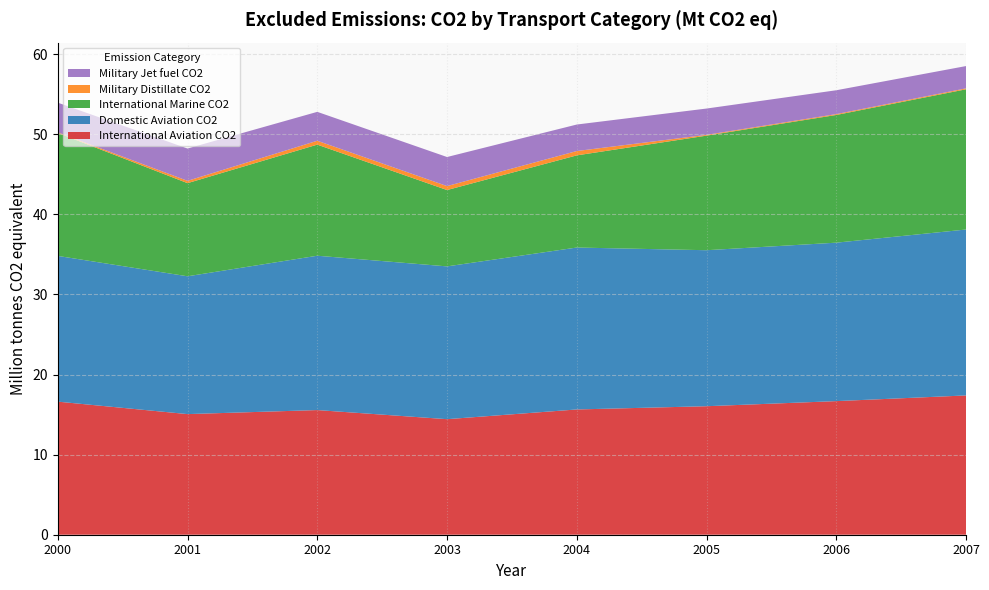

True or false: International Aviation CO2 has a value of 16.0 at 2005.

True